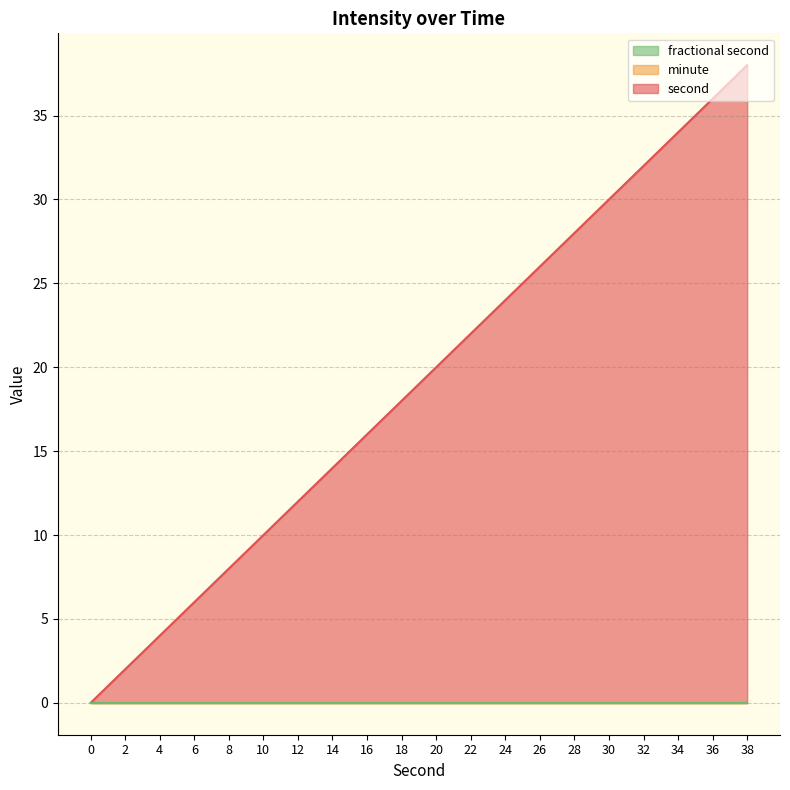

True or false: second has a value of 36 at 36.

True